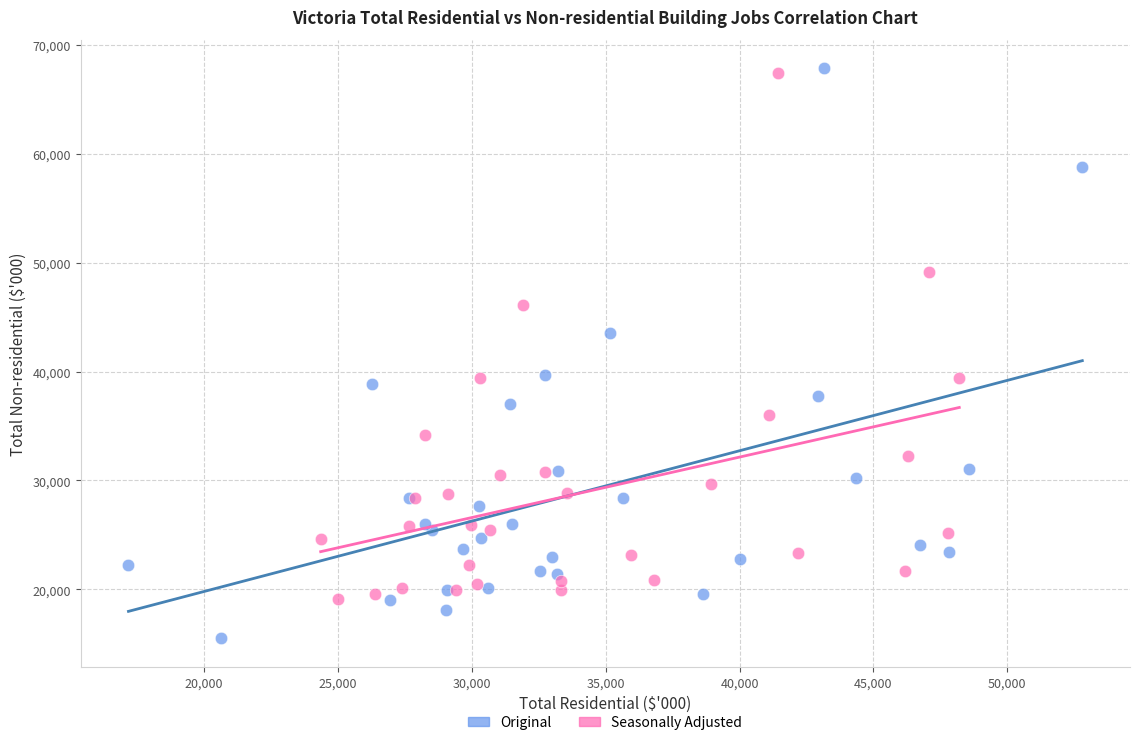

Which series has the largest Y range (max minus min)?

Original